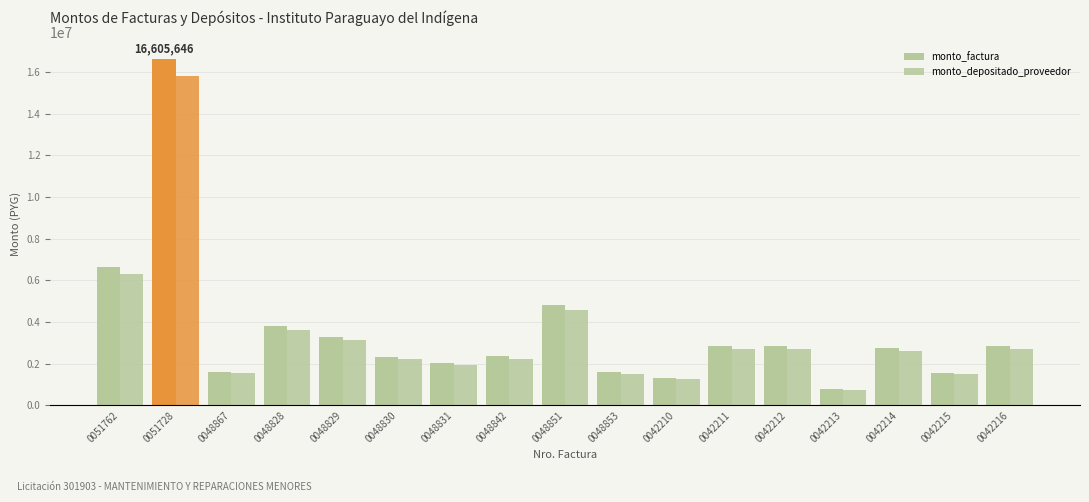

How many bars are there in total?

34